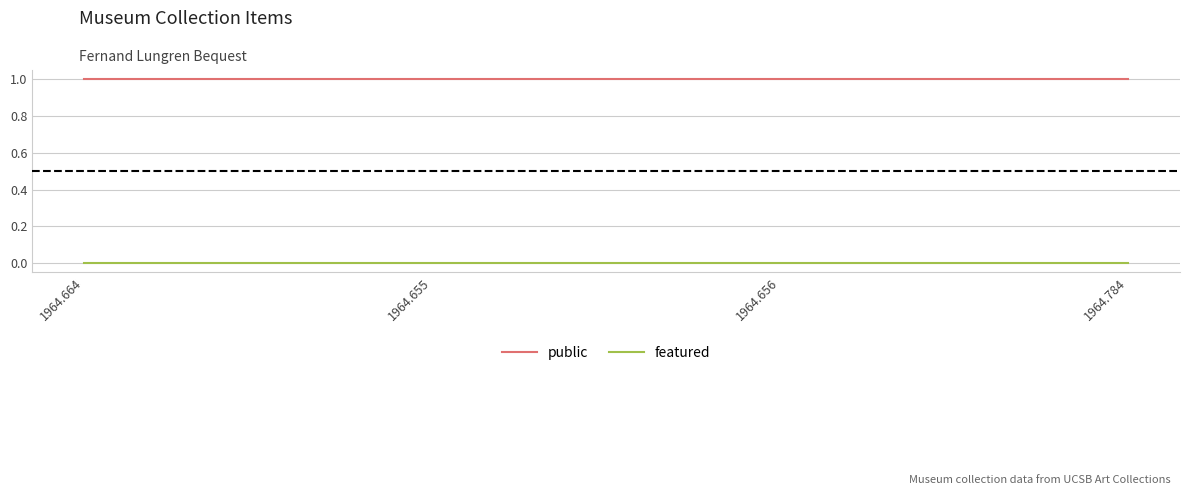

What position from the right is 1964.656?

2